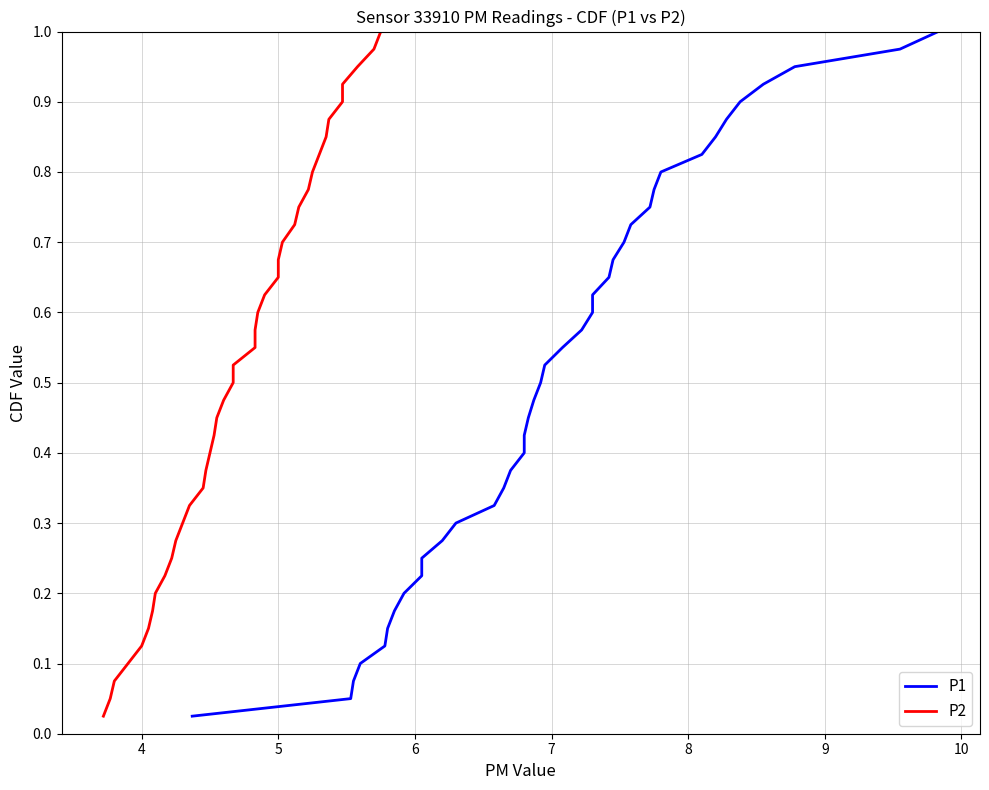

Reading left to right, list all the values displayed in this chart.

P1: 0.0	0.1	0.1	0.1	0.1	0.1	0.2	0.2	0.2	0.2	0.3	0.3	0.3	0.3	0.4	0.4	0.4	0.5	0.5	0.5	0.5	0.6	0.6	0.6	0.6	0.7	0.7	0.7	0.7	0.8	0.8	0.8	0.8	0.8	0.9	0.9	0.9	0.9	1.0	1.0
P2: 0.0	0.1	0.1	0.1	0.1	0.1	0.2	0.2	0.2	0.2	0.3	0.3	0.3	0.3	0.4	0.4	0.4	0.5	0.5	0.5	0.5	0.6	0.6	0.6	0.6	0.7	0.7	0.7	0.7	0.8	0.8	0.8	0.8	0.8	0.9	0.9	0.9	0.9	1.0	1.0